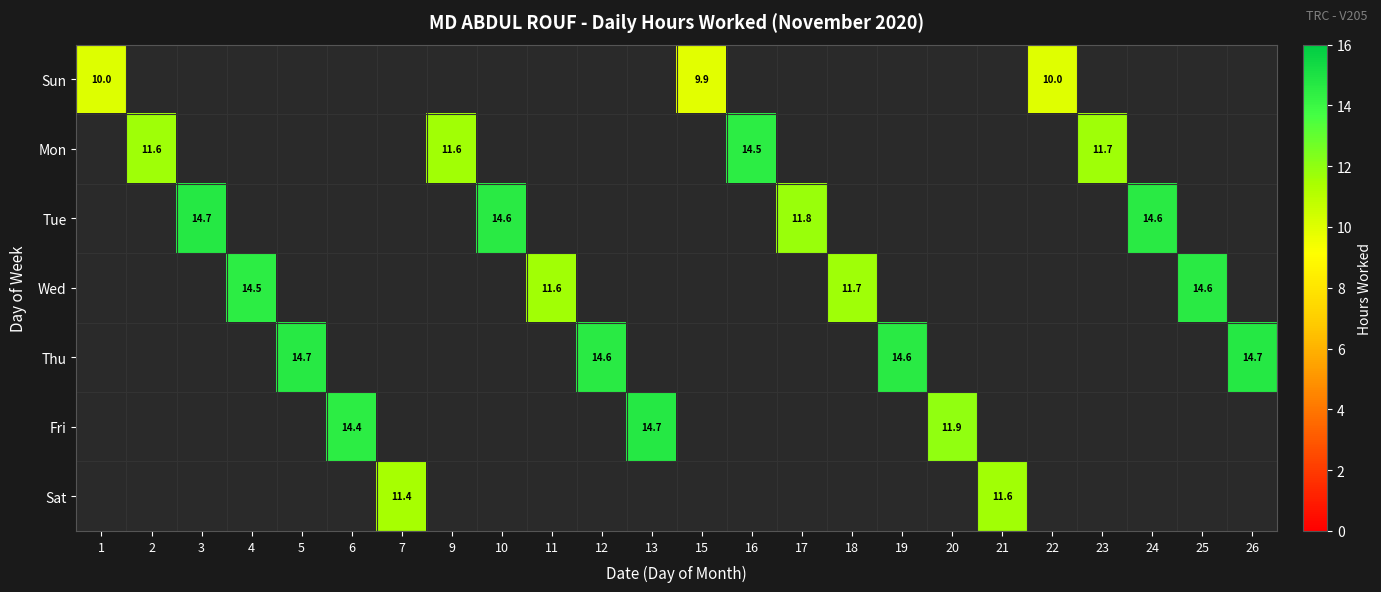

The value of Mon at 2 is 5.4. True or false?

False